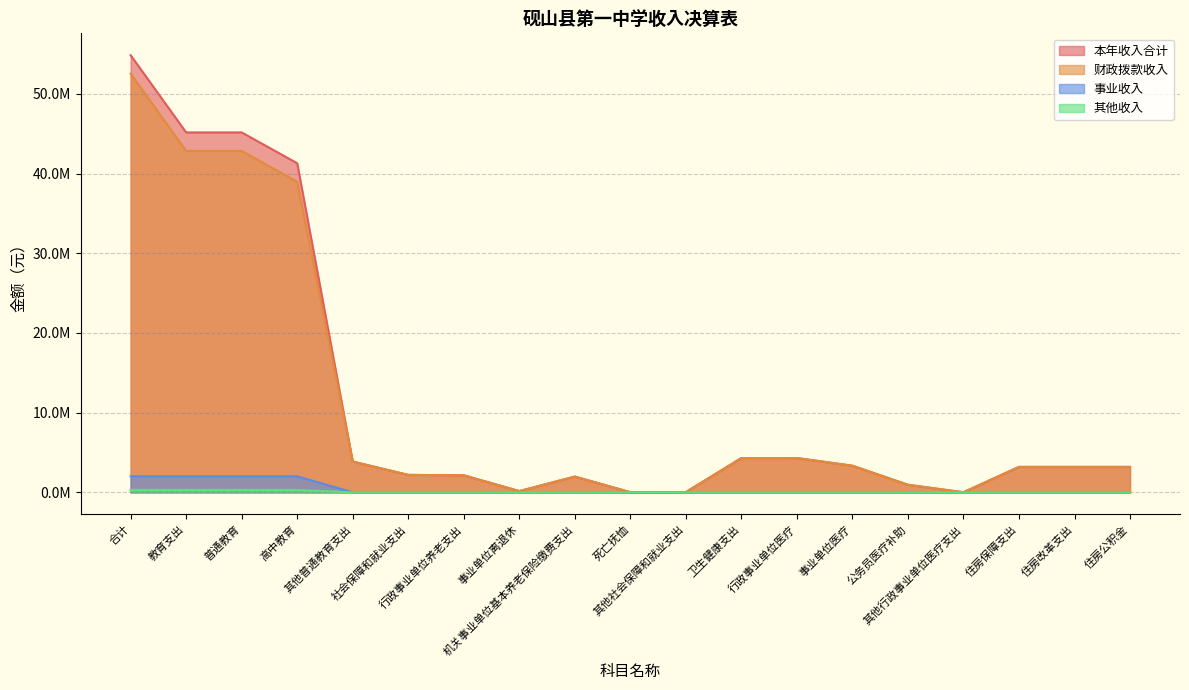

At which label is 本年收入合计 closest to 27435666?

高中教育